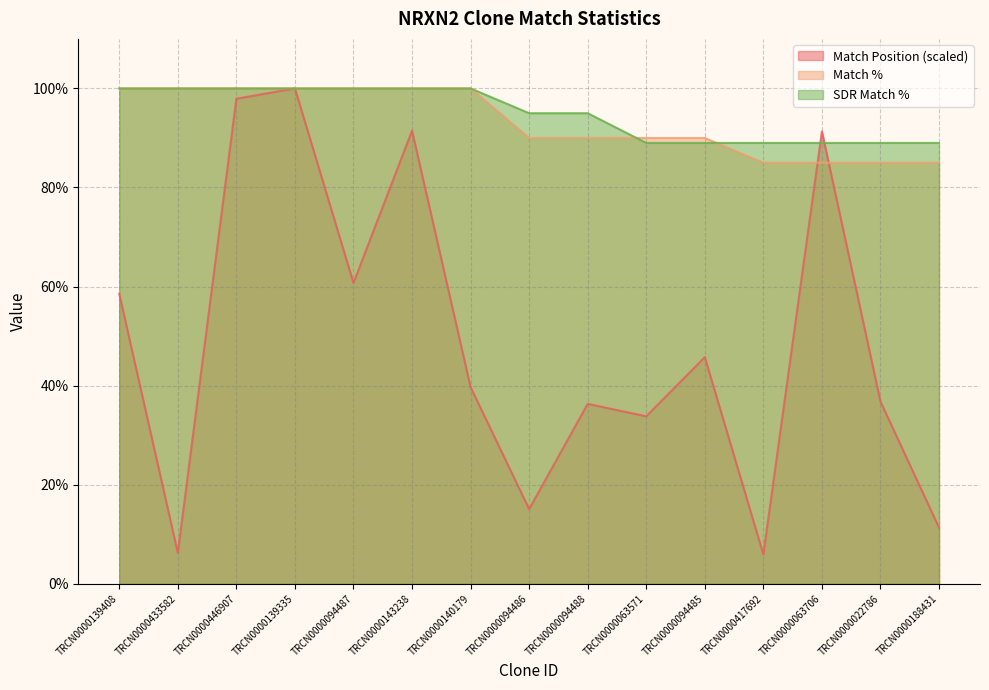

What is the average value of the Match % series?

93.3